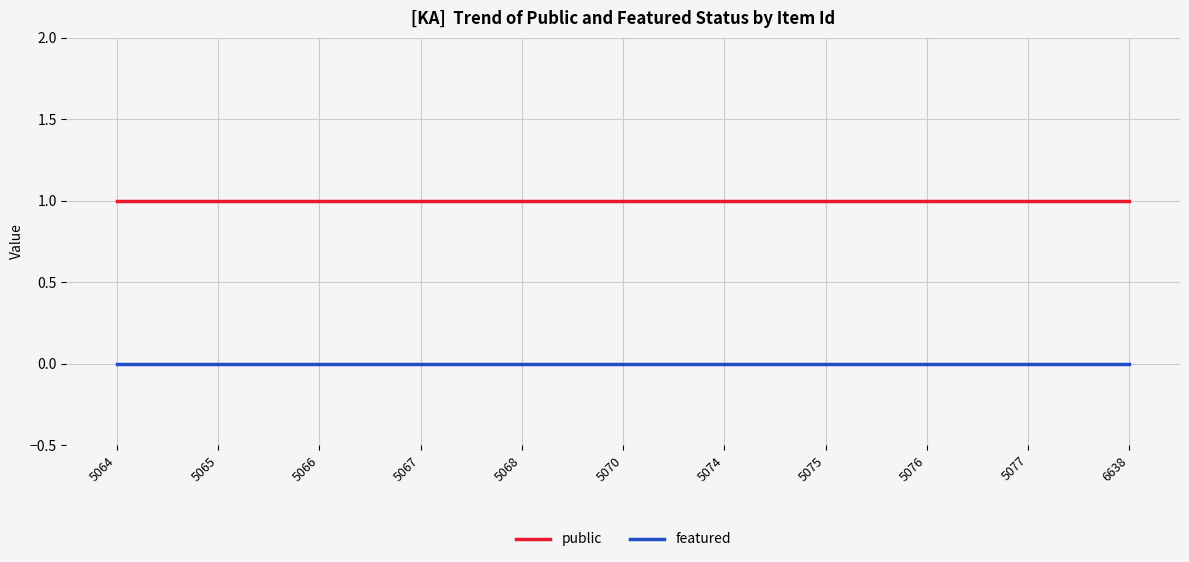

The value of public at 5070 is 0. True or false?

False